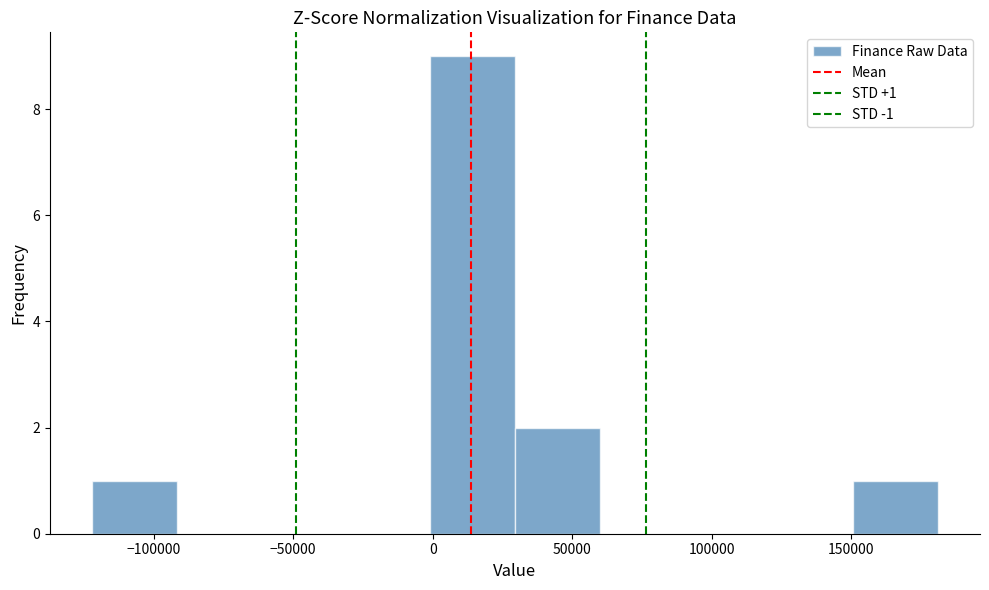

Which range on the x-axis has the tallest bar?

0 to 30000